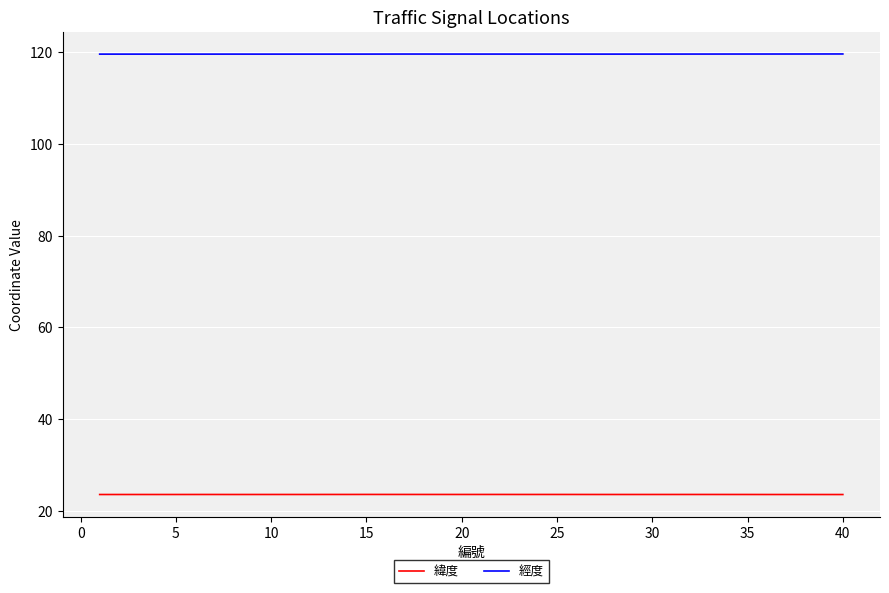

How many lines are shown in the chart?

2